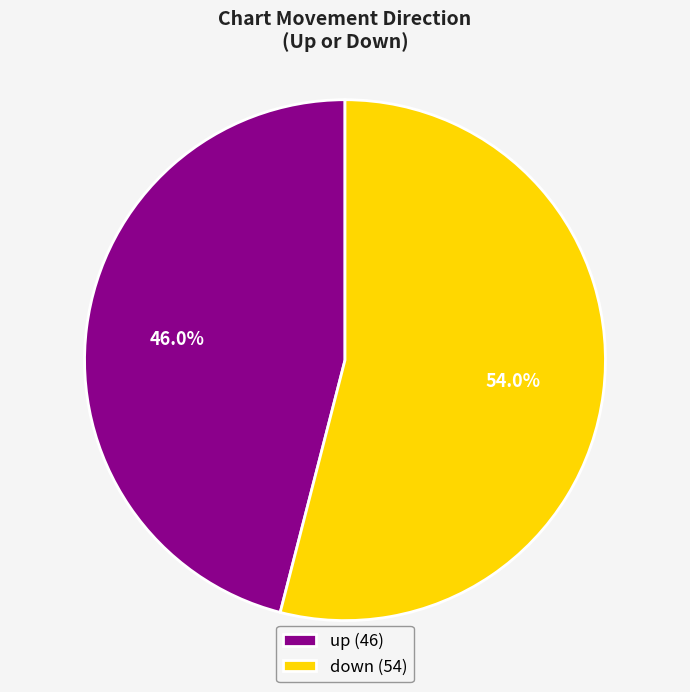

To the nearest percent, what percentage of the pie is up?

46%